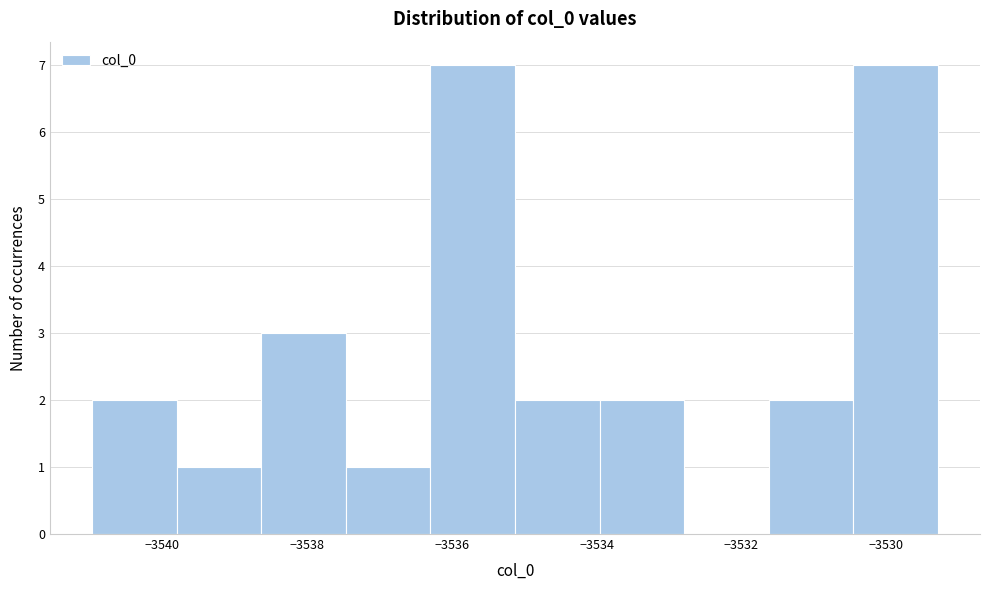

How tall is the bar that spans -3539.8 to -3538.6 on the x-axis? Neither the bar edges nor the heights are printed on the chart, so give them approximately, as read against the axes.

1